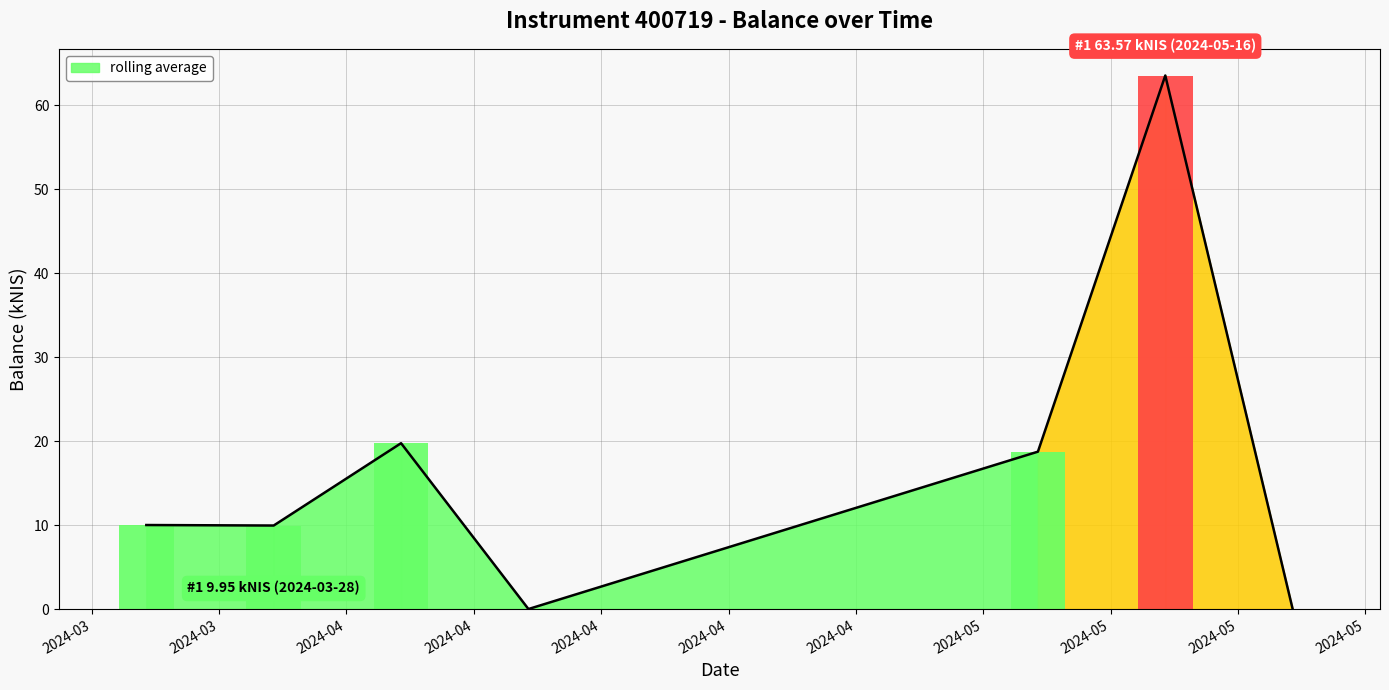

What is the average value?

17.4